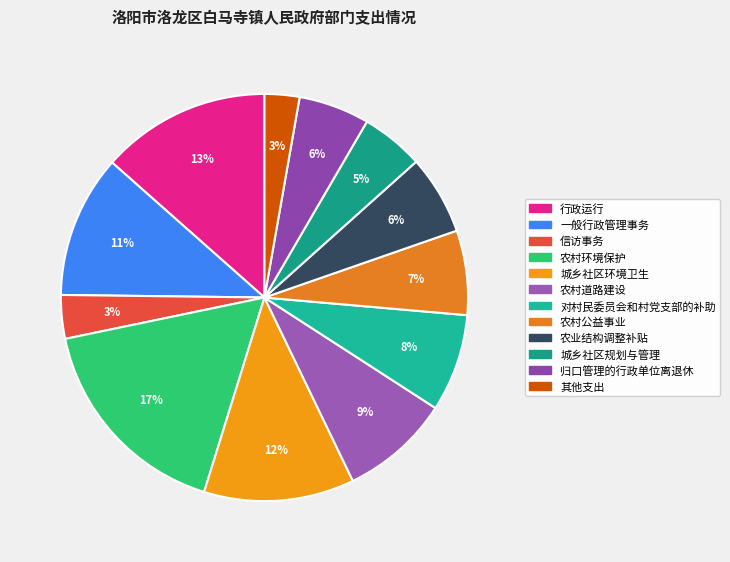

To the nearest percent, what is the difference between the largest and smallest slice percentages?

14%